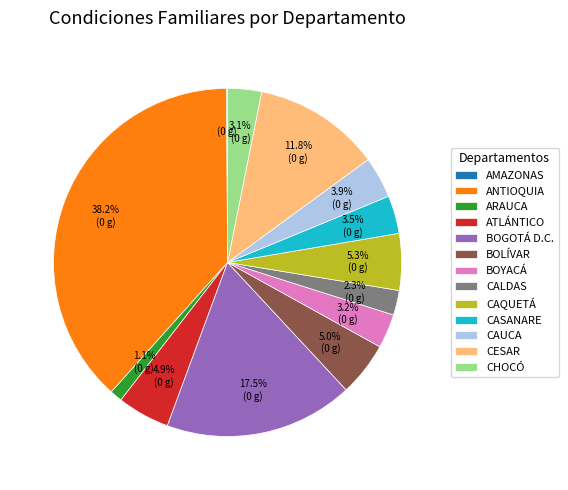

Approximately how many times larger is the value at BOYACÁ compared to CASANARE?

0.9